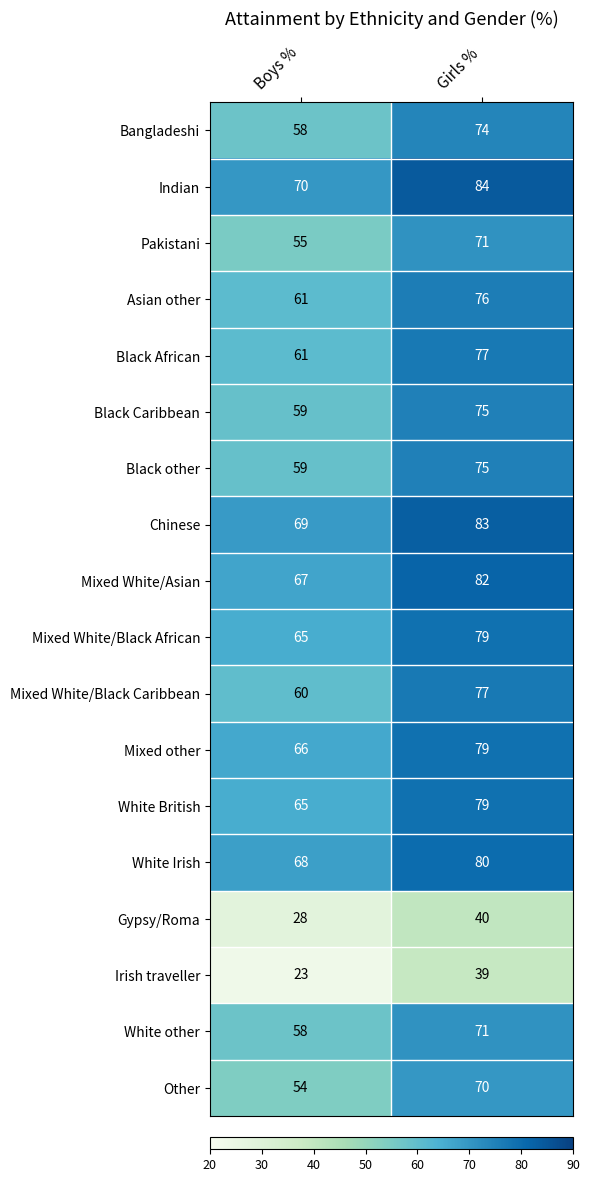

The value of Mixed White/Black Caribbean at Boys % is 60. True or false?

True